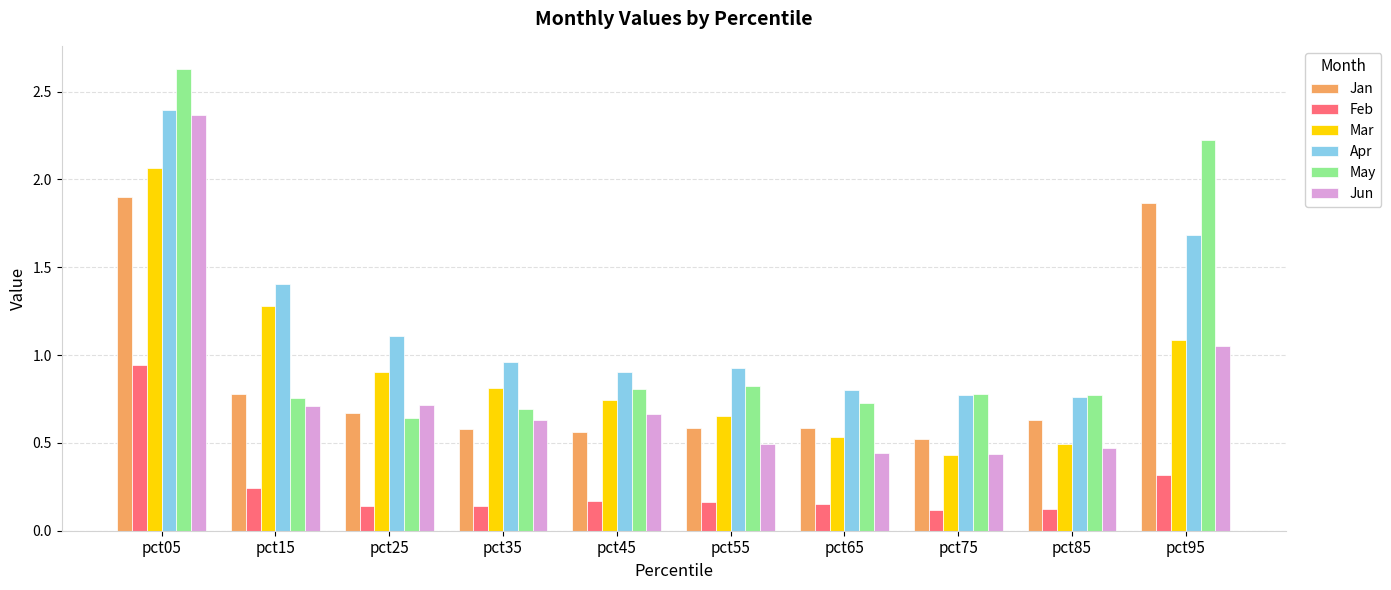

What is the difference between the maximum and minimum values in the Mar series?

1.6